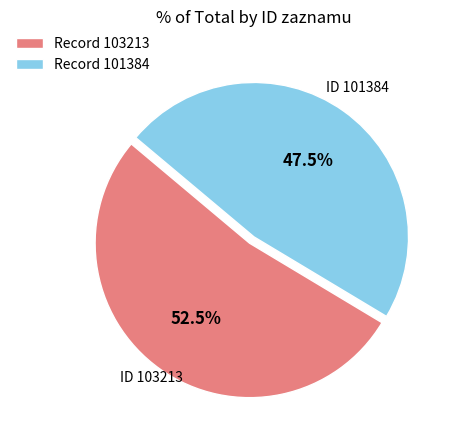

What portion of the pie excludes Record 101384?

52.5%